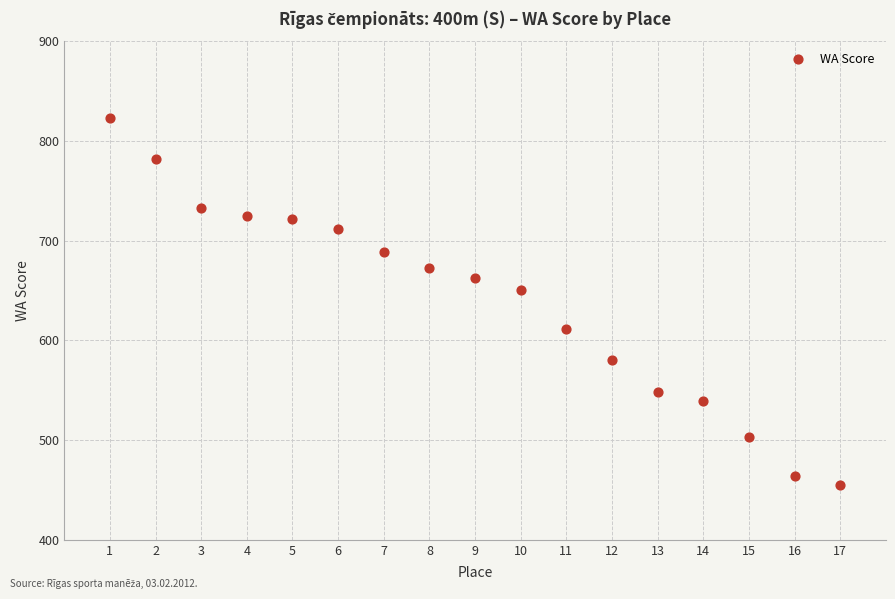

What is the range of X values (max minus min)?

16